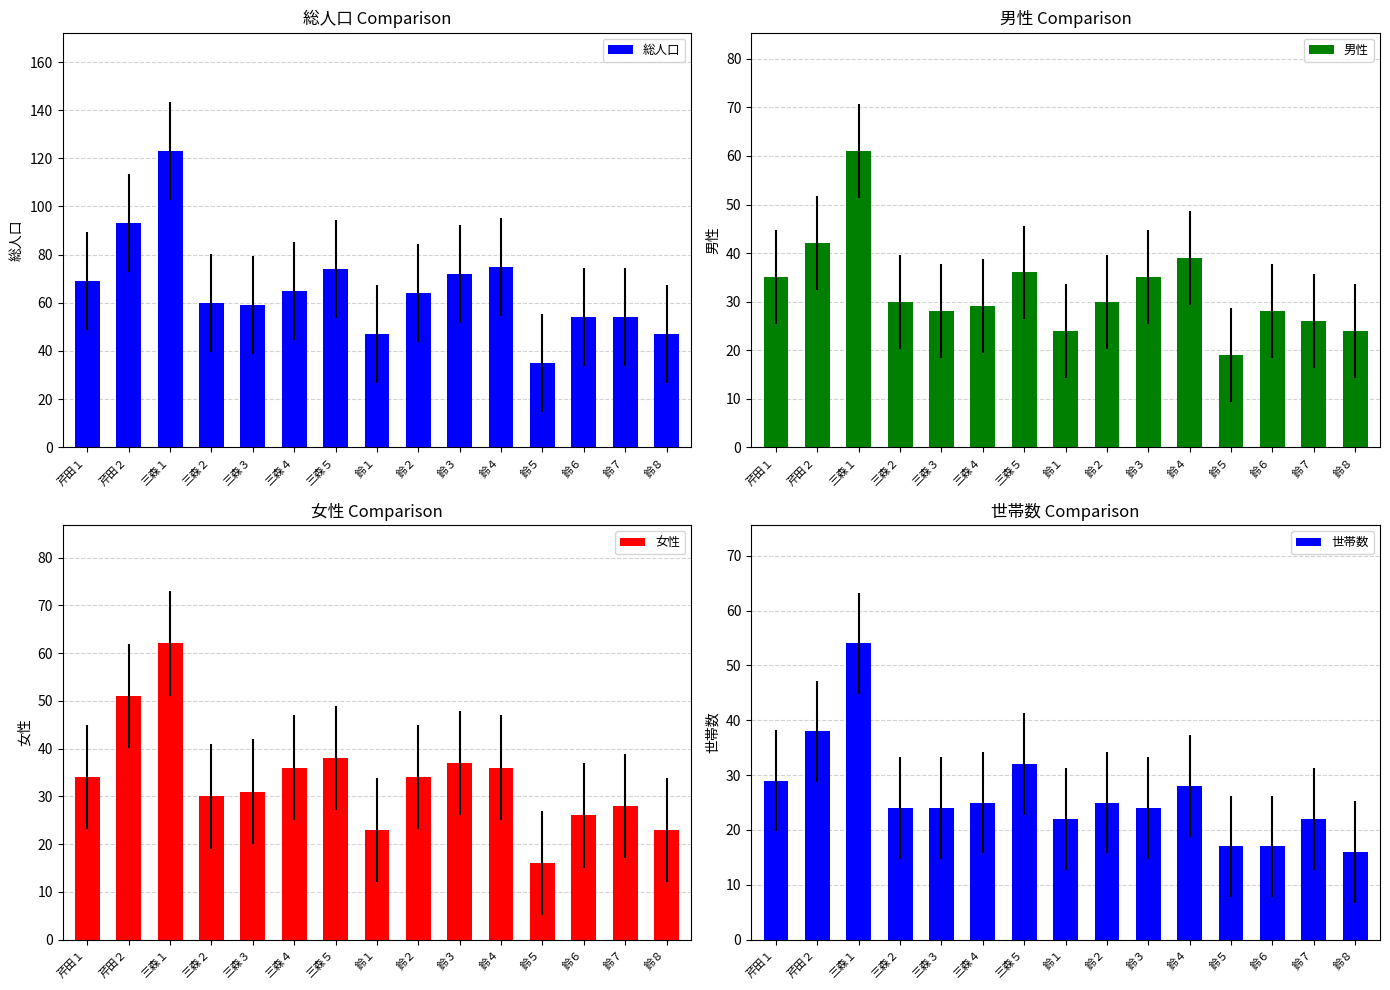

Rank the series at 鈴５ from lowest to highest value.

女性, 世帯数, 男性, 総人口